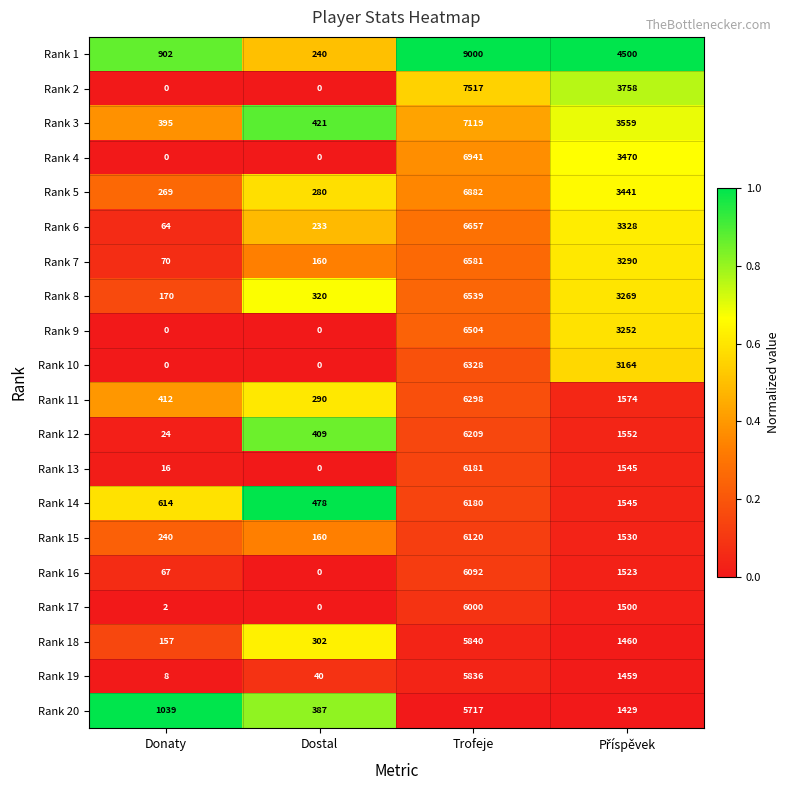

How many series are shown in this chart?

20